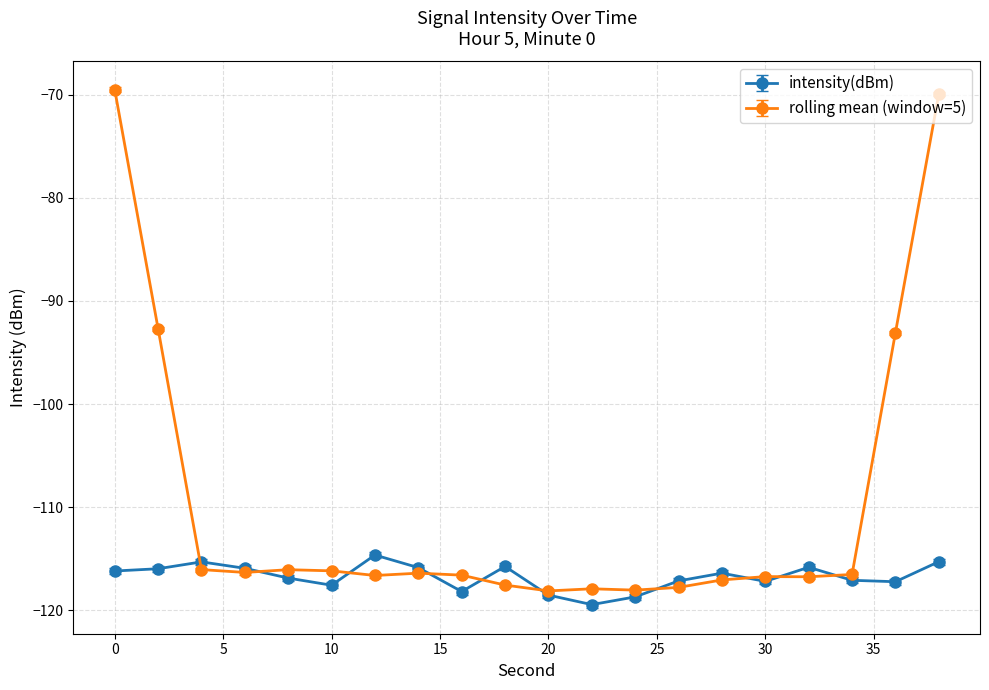

List the series in order of their peak value, highest first.

rolling mean (window=5), intensity(dBm)